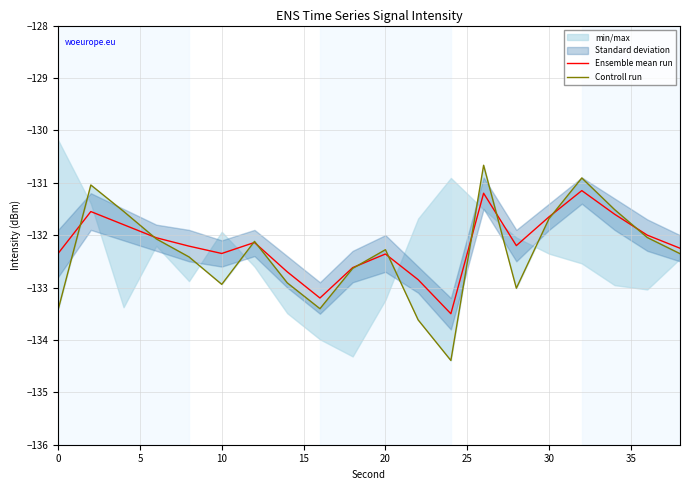

List the series in order of their peak value, highest first.

Controll run, Ensemble mean run